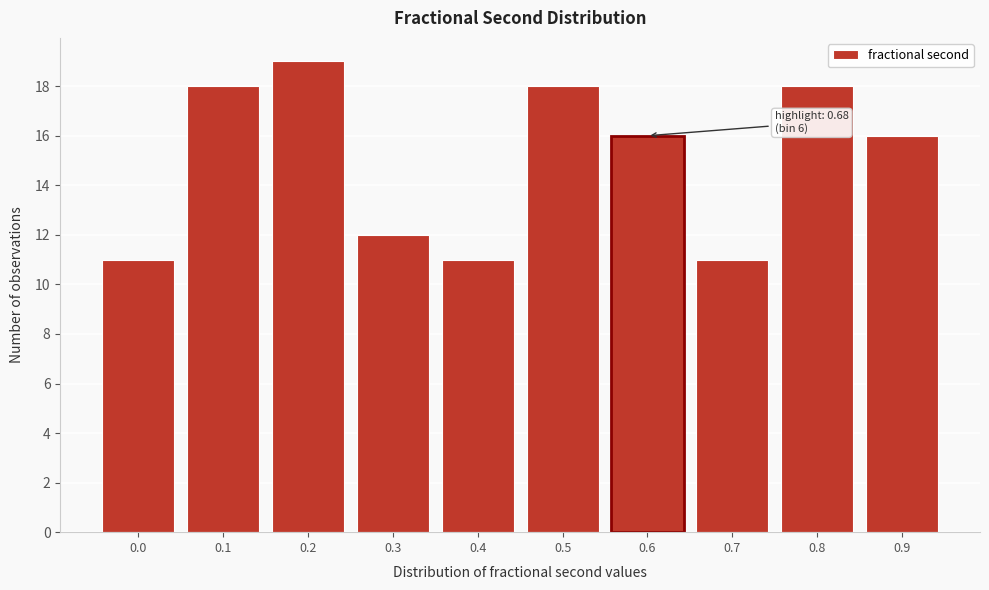

Reading left to right, extract all data points from this chart.

0.0=11	0.1=18	0.2=19	0.3=12	0.4=11	0.5=18	0.6=16	0.7=11	0.8=18	0.9=16